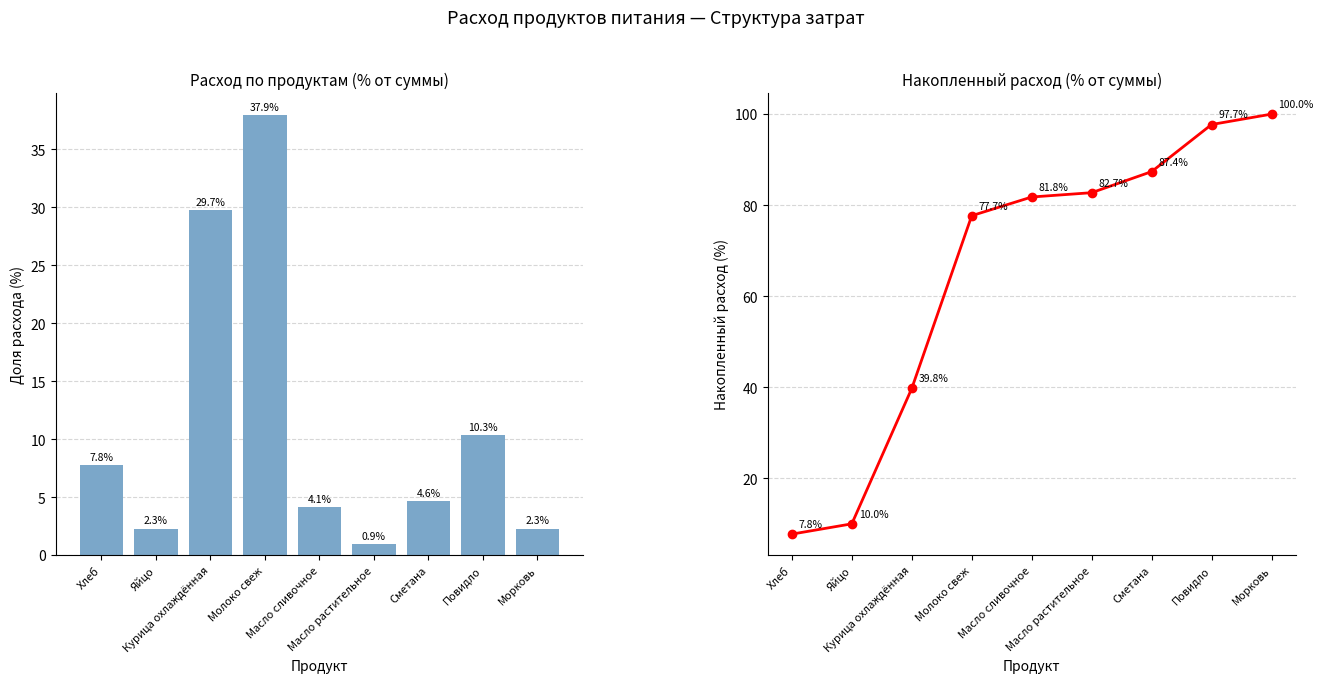

What is the total value across all series at Курица охлаждённая?

69.5